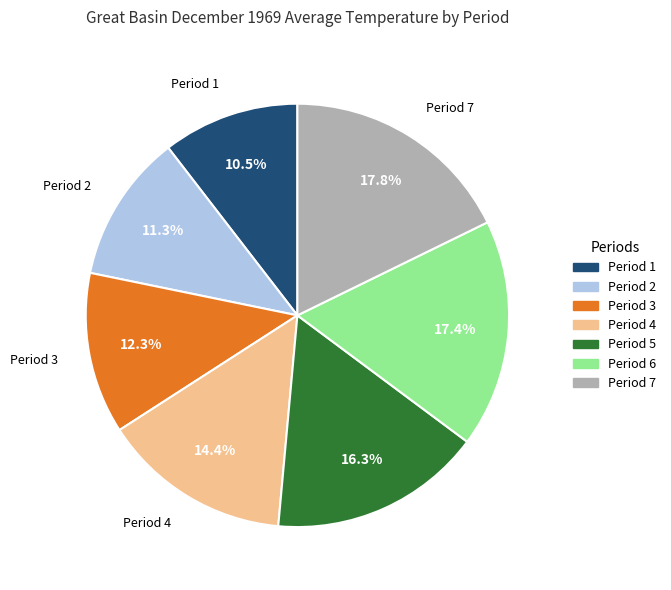

Approximately how many times larger is the value at Period 3 compared to Period 4?

0.9